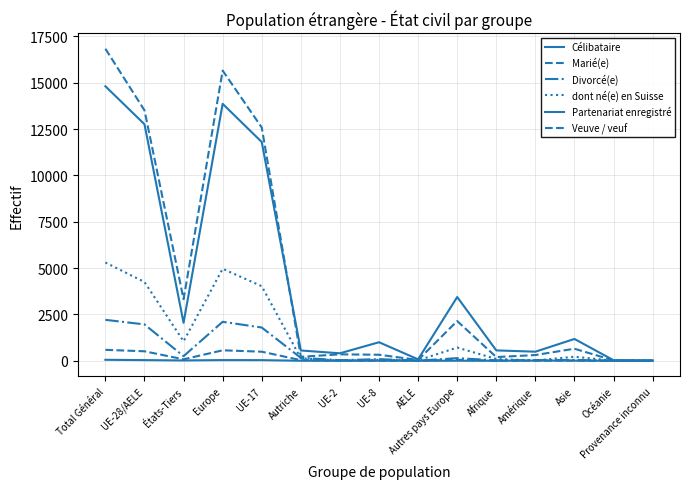

What is the difference between the Célibataire values at UE-2 and AELE?

326